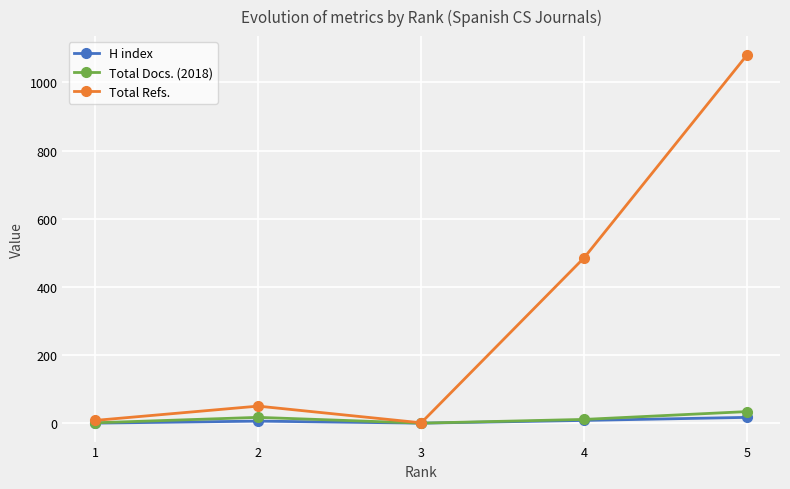

Is it true that Total Refs. equals 1 at 3?

True